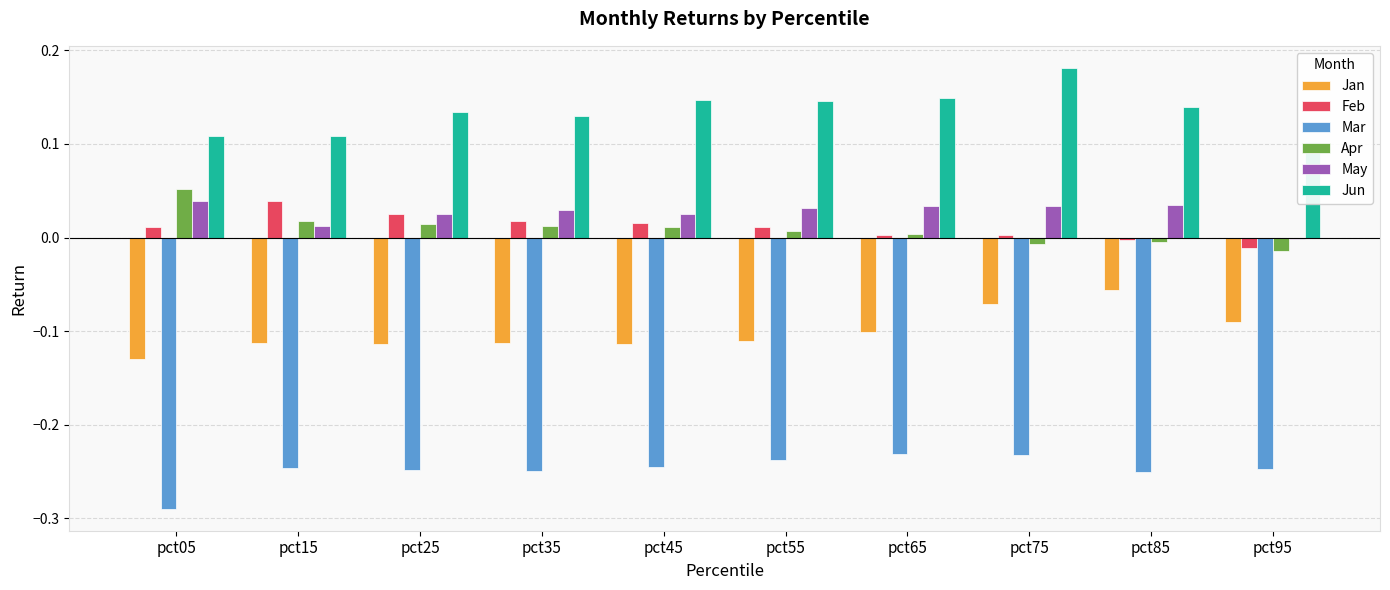

Reading right to left, extract all data points from this chart.

Jan: pct95=-0.1	pct85=-0.1	pct75=-0.1	pct65=-0.1	pct55=-0.1	pct45=-0.1	pct35=-0.1	pct25=-0.1	pct15=-0.1	pct05=-0.1
Feb: pct95=-0.0	pct85=-0.0	pct75=0.0	pct65=0.0	pct55=0.0	pct45=0.0	pct35=0.0	pct25=0.0	pct15=0.0	pct05=0.0
Mar: pct95=-0.2	pct85=-0.3	pct75=-0.2	pct65=-0.2	pct55=-0.2	pct45=-0.2	pct35=-0.2	pct25=-0.2	pct15=-0.2	pct05=-0.3
Apr: pct95=-0.0	pct85=-0.0	pct75=-0.0	pct65=0.0	pct55=0.0	pct45=0.0	pct35=0.0	pct25=0.0	pct15=0.0	pct05=0.1
May: pct95=-0.0	pct85=0.0	pct75=0.0	pct65=0.0	pct55=0.0	pct45=0.0	pct35=0.0	pct25=0.0	pct15=0.0	pct05=0.0
Jun: pct95=0.1	pct85=0.1	pct75=0.2	pct65=0.1	pct55=0.1	pct45=0.1	pct35=0.1	pct25=0.1	pct15=0.1	pct05=0.1